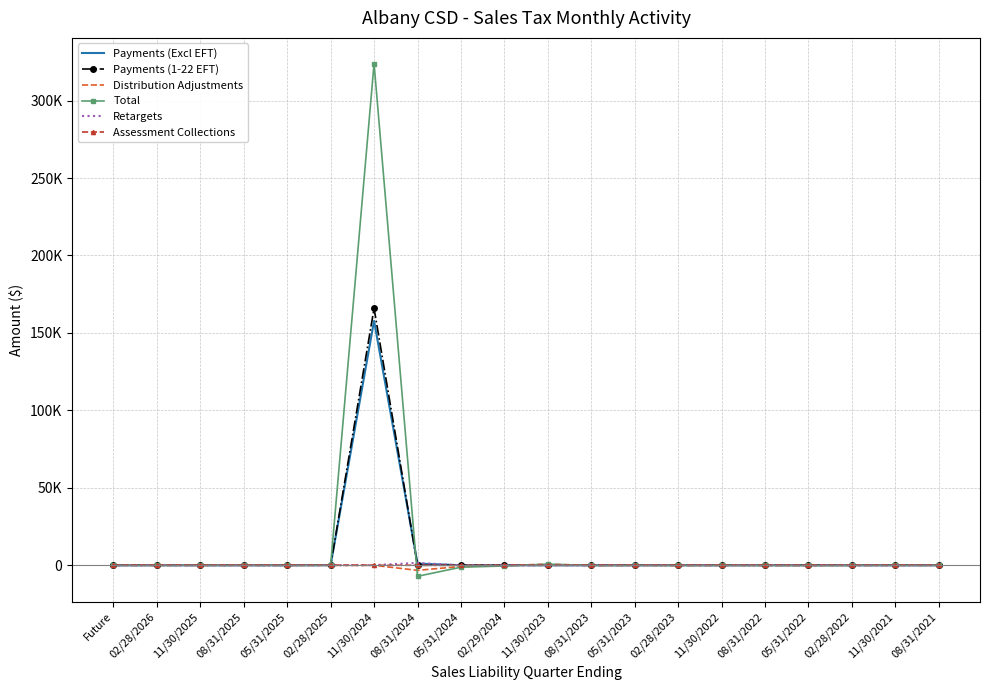

What is the label of the 16th point from the left?

08/31/2022